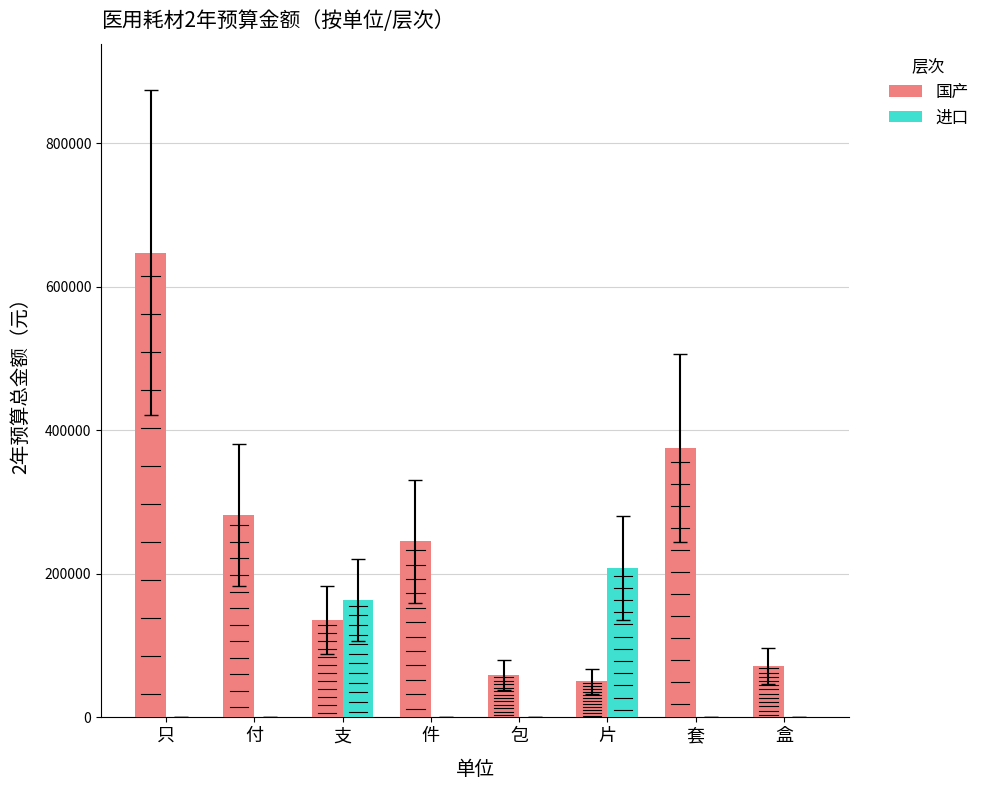

Is the value of 进口 at 套 greater than the value of 国产 at 包?

No